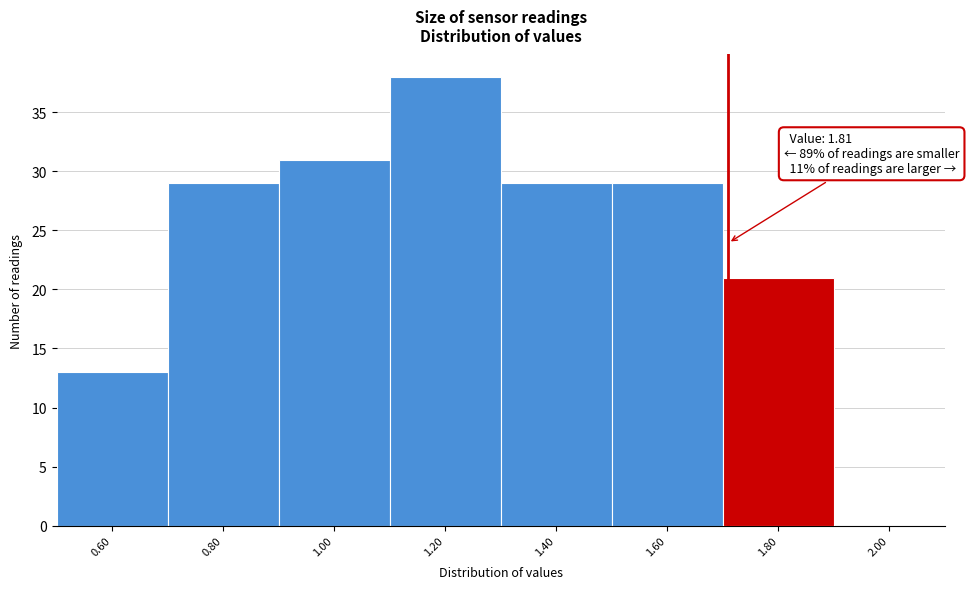

Reading right to left, list all the values displayed in this chart.

2.00=0	1.80=21	1.60=29	1.40=29	1.20=38	1.00=31	0.80=29	0.60=13